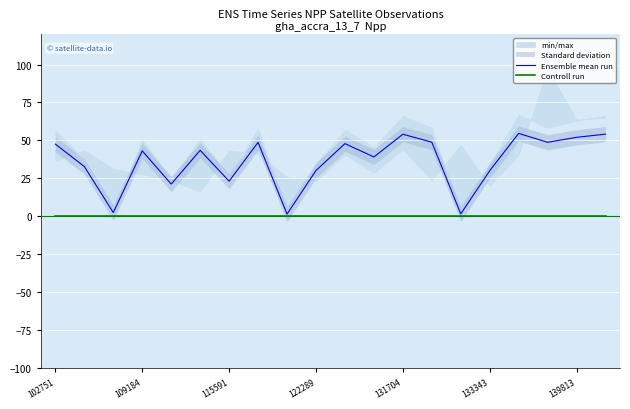

True or false: Ensemble mean run and Controll run intersect in this chart.

False